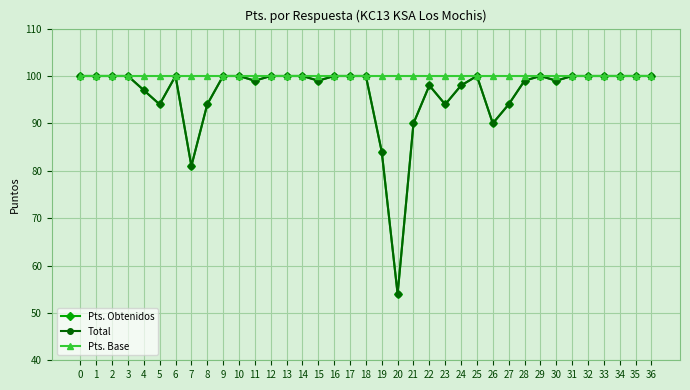

What are all the series names shown in the legend?

Pts. Obtenidos, Total, Pts. Base